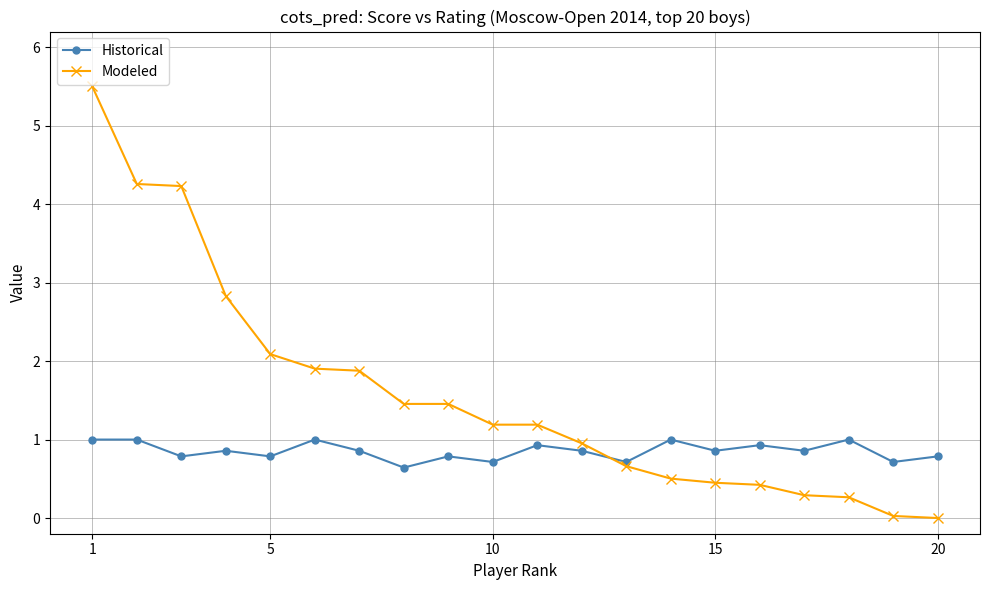

Rank the series by their average value, from lowest to highest.

Historical, Modeled